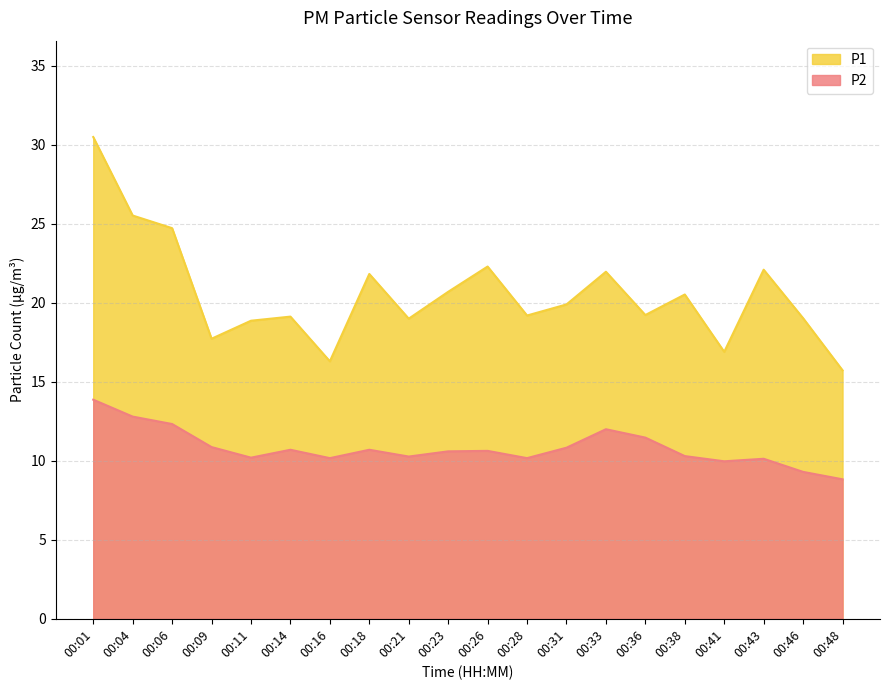

Which series has the largest range (max minus min)?

P1